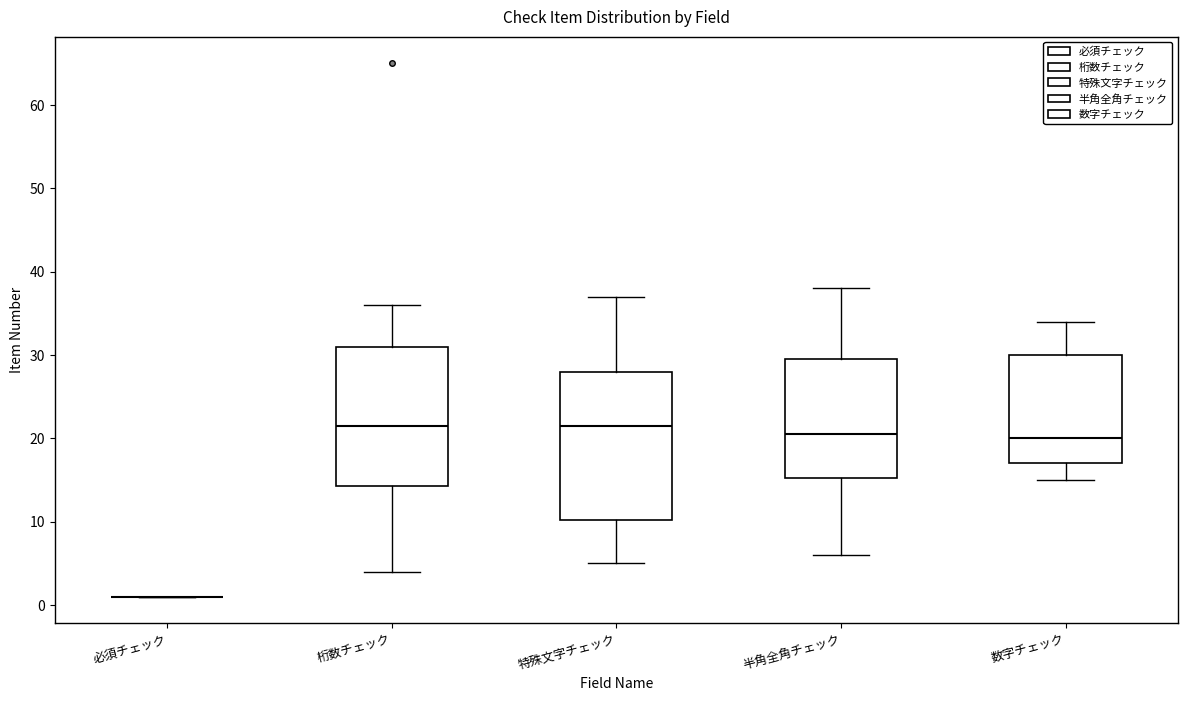

Reading left to right, read every box against the y-axis: the position of its median line, the range the box covers, and the ends of its whiskers. The values are not printed on the chart, so give them approximately, as read against the axis.

必須チェック: box collapsed to a line at 1, whiskers 1 to 1
桁数チェック: median 22, box 14 to 31, whiskers 4 to 36
特殊文字チェック: median 22, box 10 to 28, whiskers 5 to 37
半角全角チェック: median 21, box 15 to 30, whiskers 6 to 38
数字チェック: median 20, box 17 to 30, whiskers 15 to 34